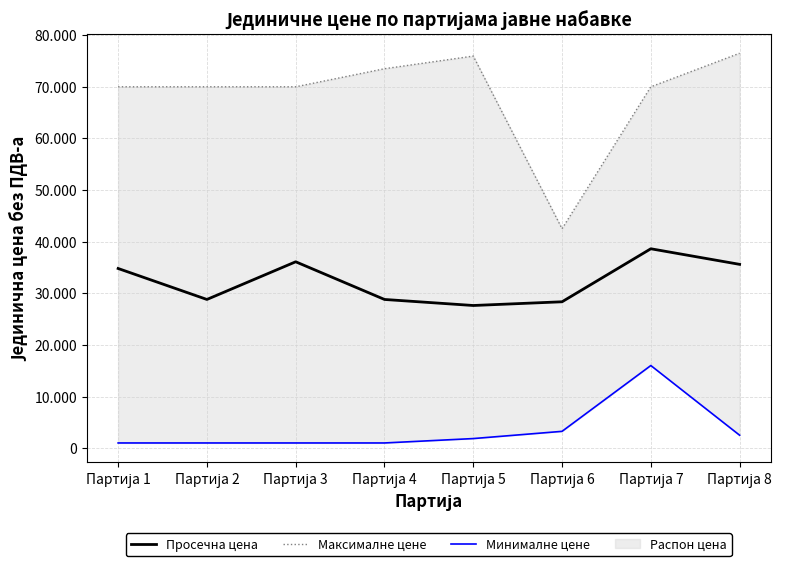

What is the maximum value for Просечна цена?

38620